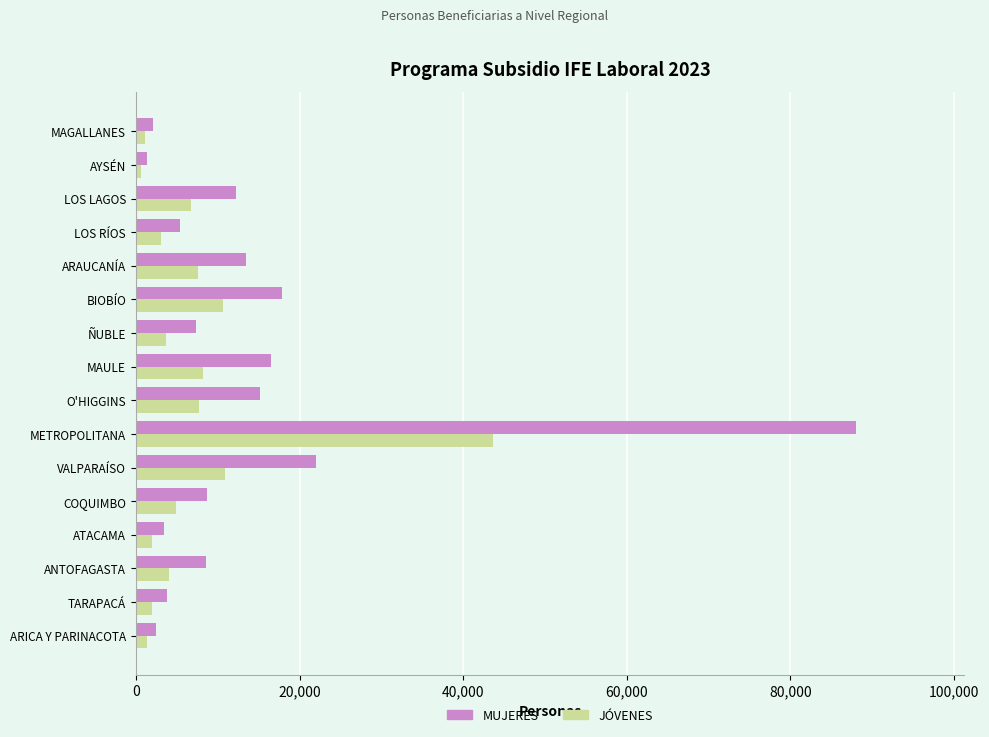

What is the average value of the JÓVENES series?

7398